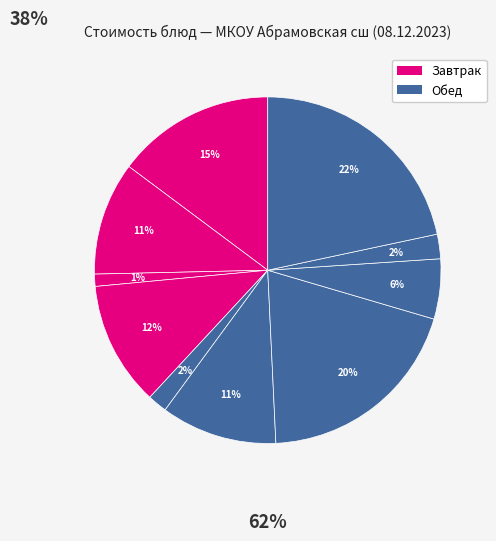

Count the number of slices in the pie.

10